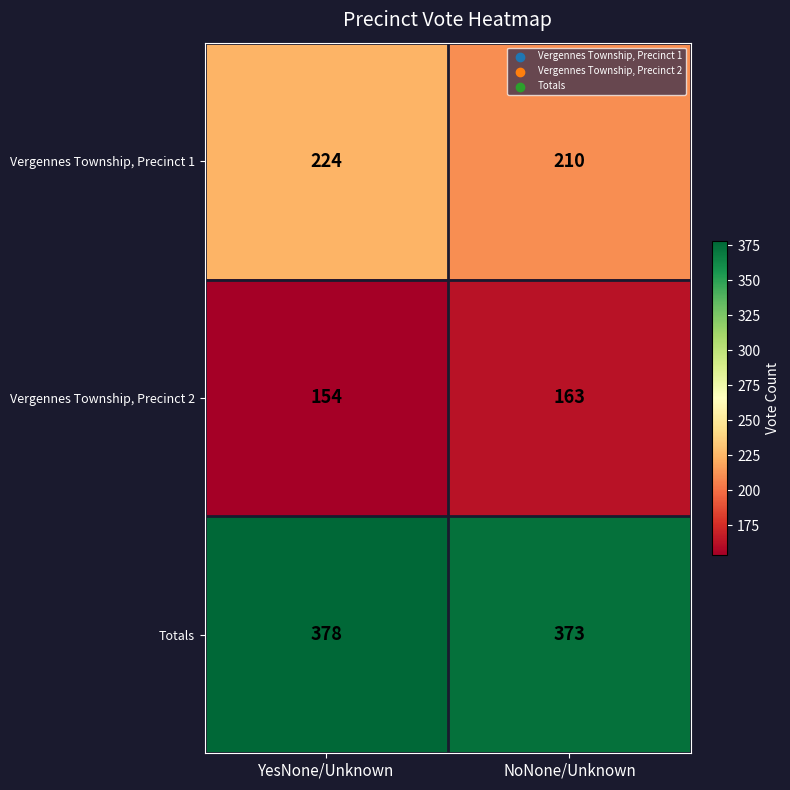

Reading left to right, list all the values displayed in this chart.

Vergennes Township, Precinct 1: 224	210
Vergennes Township, Precinct 2: 154	163
Totals: 378	373